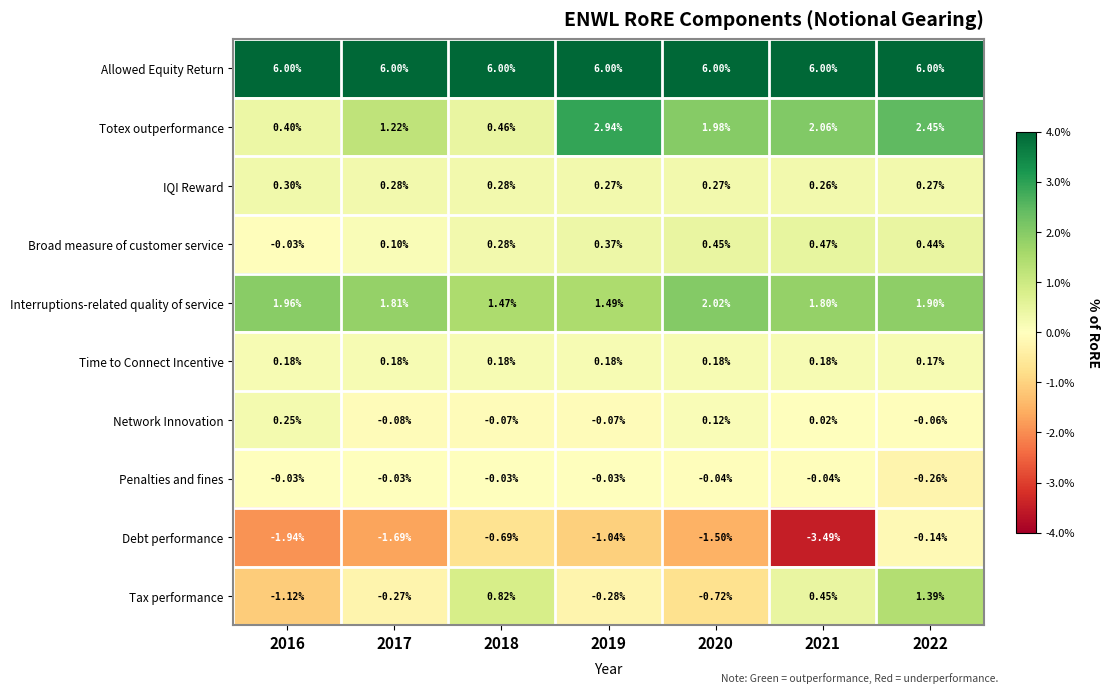

Which series has the largest range (max minus min)?

Debt performance